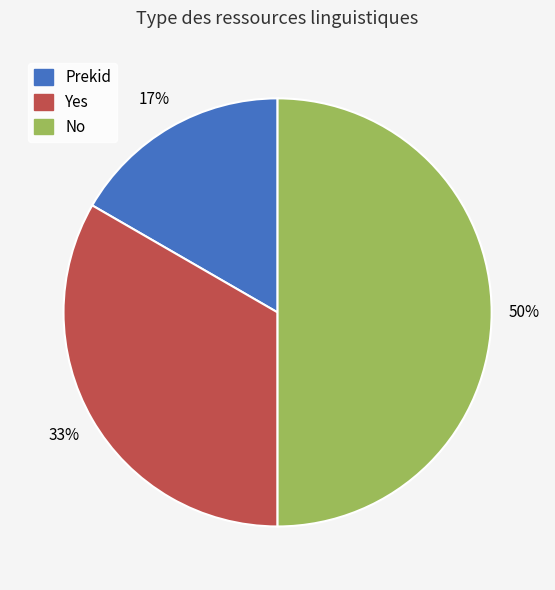

What is the smallest slice in the pie chart?

Prekid